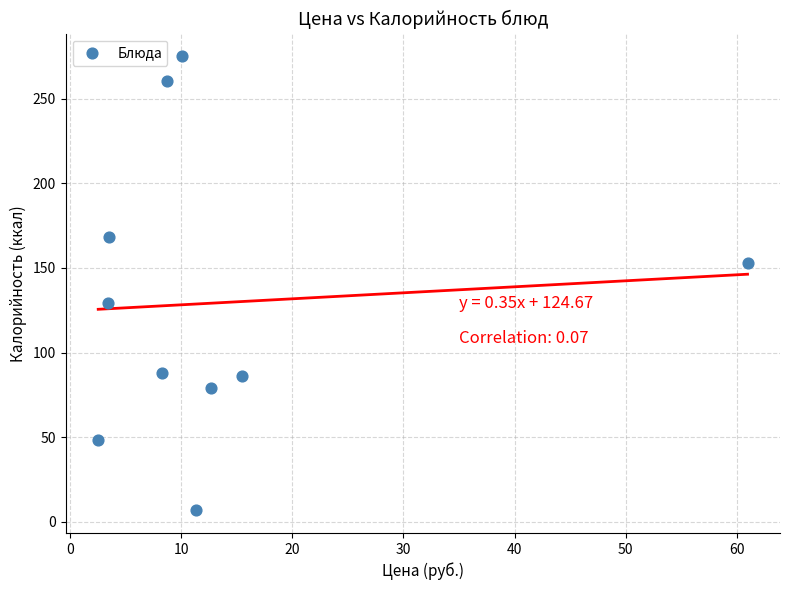

What is the average Y value?

129.5